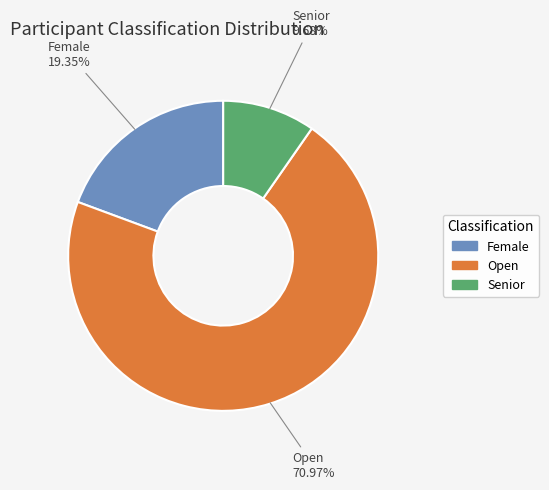

What is the largest slice in the pie chart?

Open